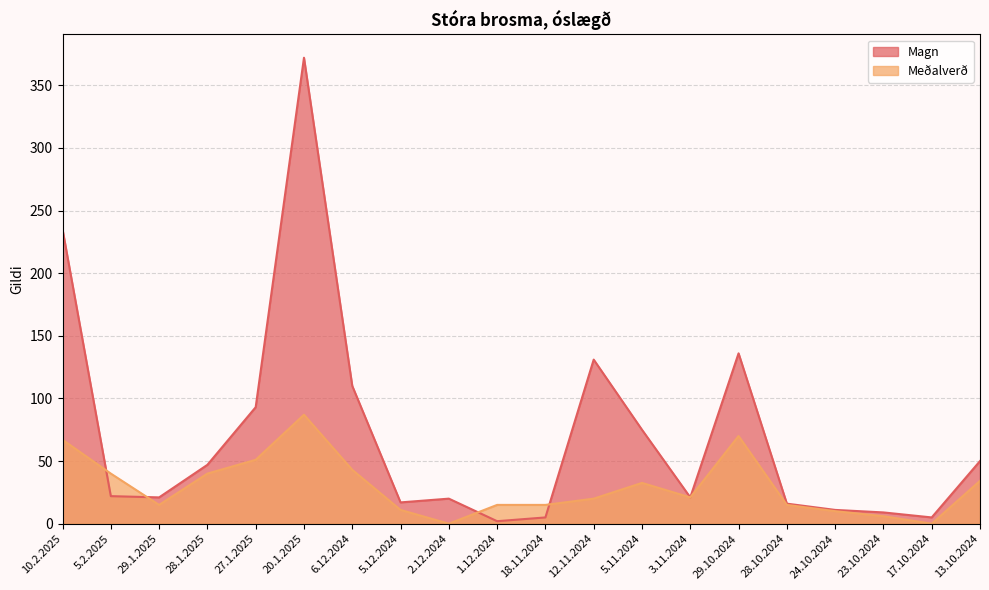

Which series has the largest total across all categories?

Magn